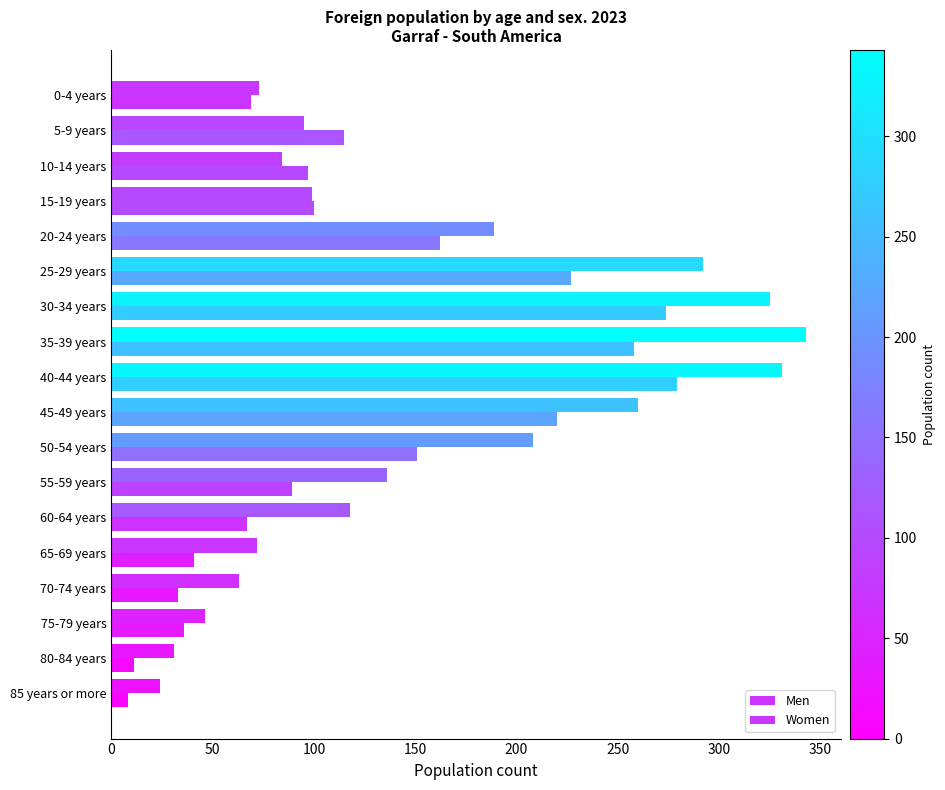

How many values in the Women series are below 118?

9